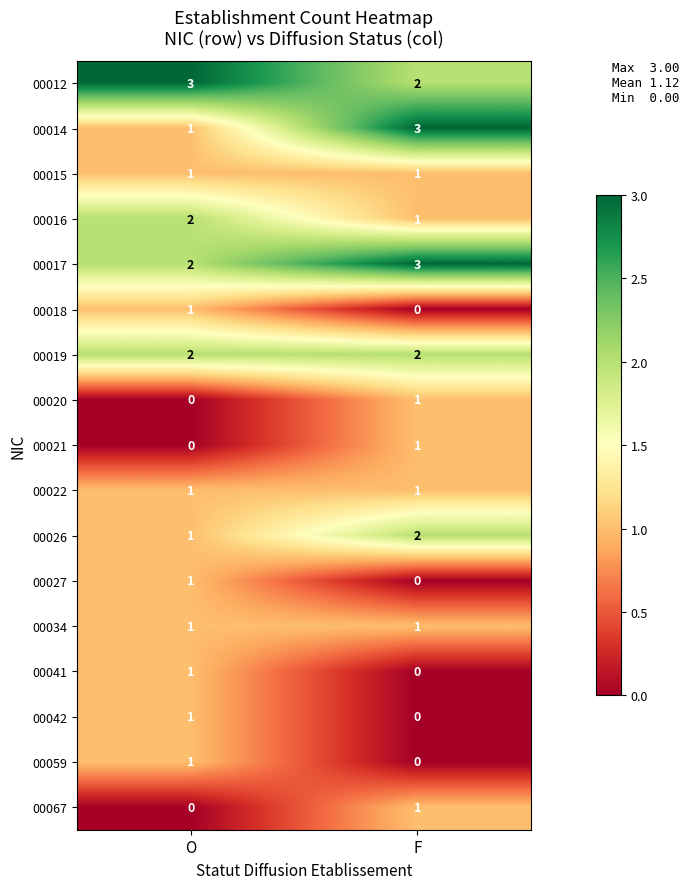

Where is 00059 nearest to the value 0?

F